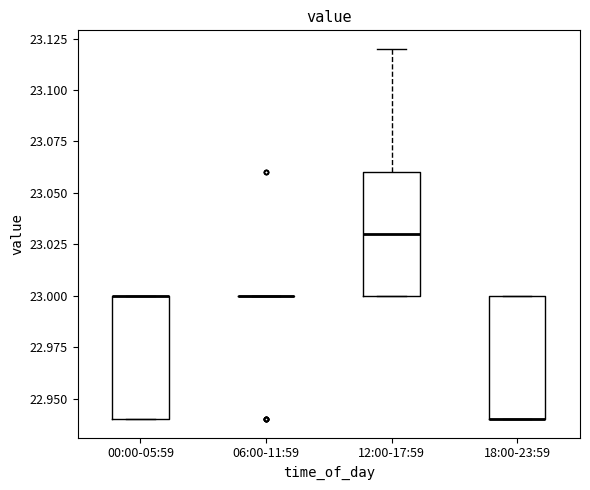

Reading left to right, transcribe this box plot: for each box, give where its median line is, the range the box spans, and where its two whiskers end, as read against the y-axis. The values are not printed on the chart, so give them approximately, as read against the axis.

00:00-05:59: median 23.00 (drawn on the box's upper edge), box 22.94 to 23.00, whiskers 22.94 to 23.00
06:00-11:59: box collapsed to a line at 23.00, whiskers 23.00 to 23.00
12:00-17:59: median 23.03, box 23.00 to 23.06, whiskers 23.00 to 23.12
18:00-23:59: median 22.94 (drawn on the box's lower edge), box 22.94 to 23.00, whiskers 22.94 to 23.00